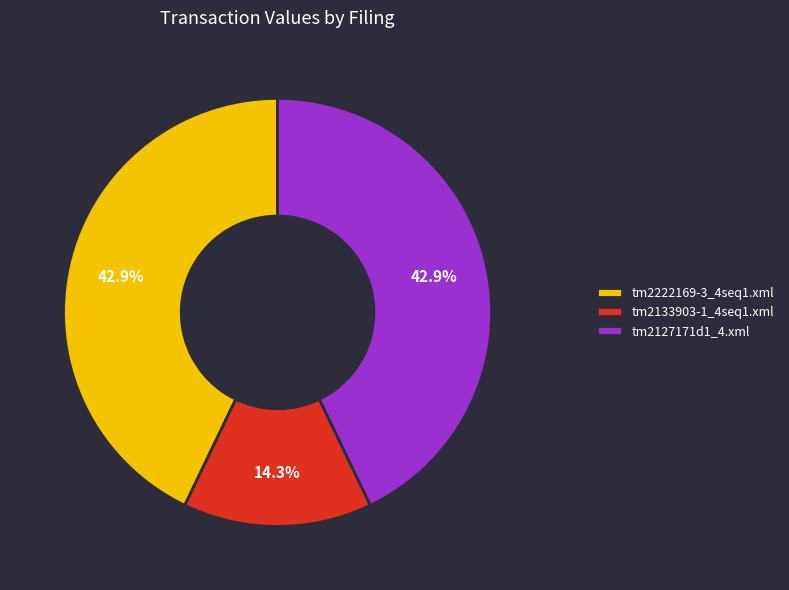

Which has a higher value, tm2127171d1_4.xml or tm2133903-1_4seq1.xml?

tm2127171d1_4.xml